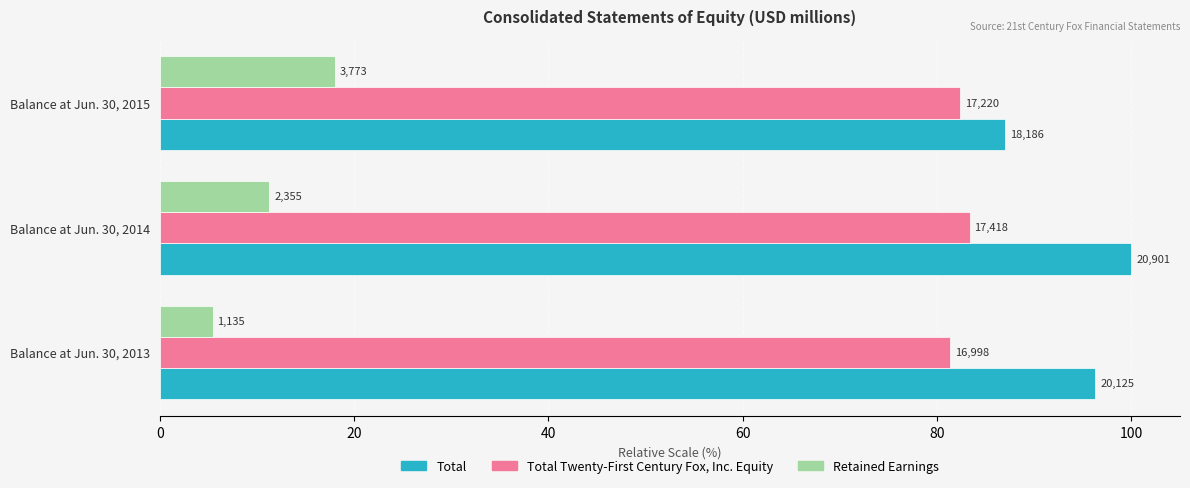

What are all the series names shown in the legend?

Total, Total Twenty-First Century Fox, Inc. Equity, Retained Earnings